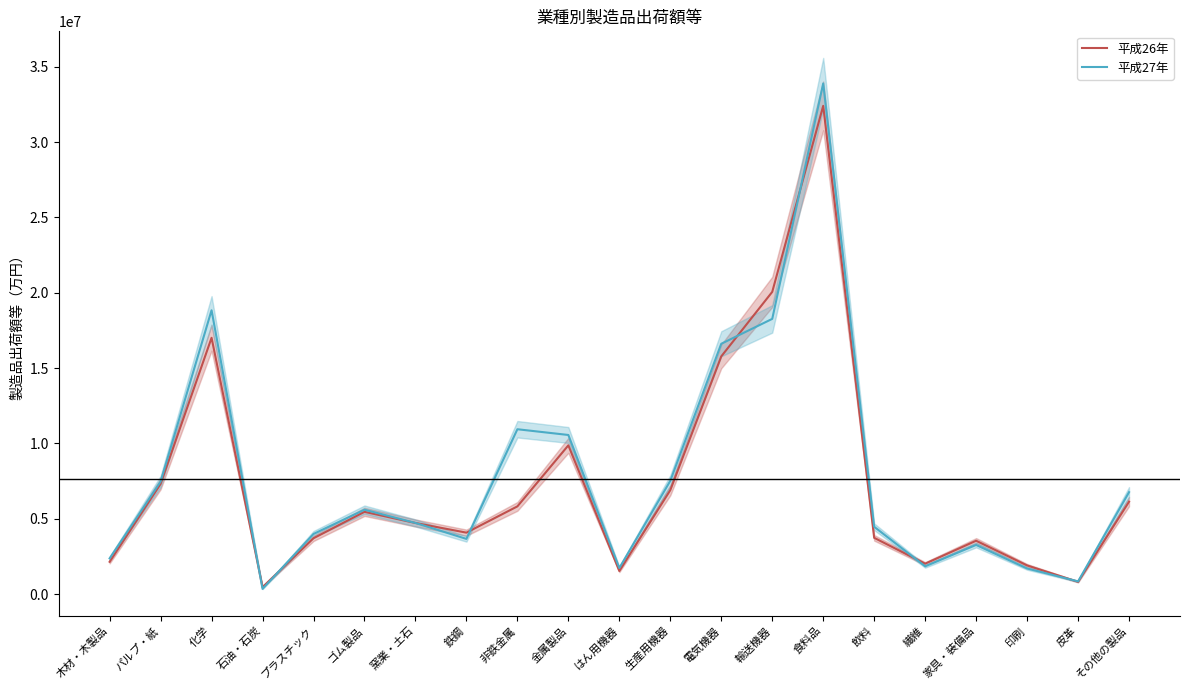

How many interior local peaks does the 平成27年 series have?

5